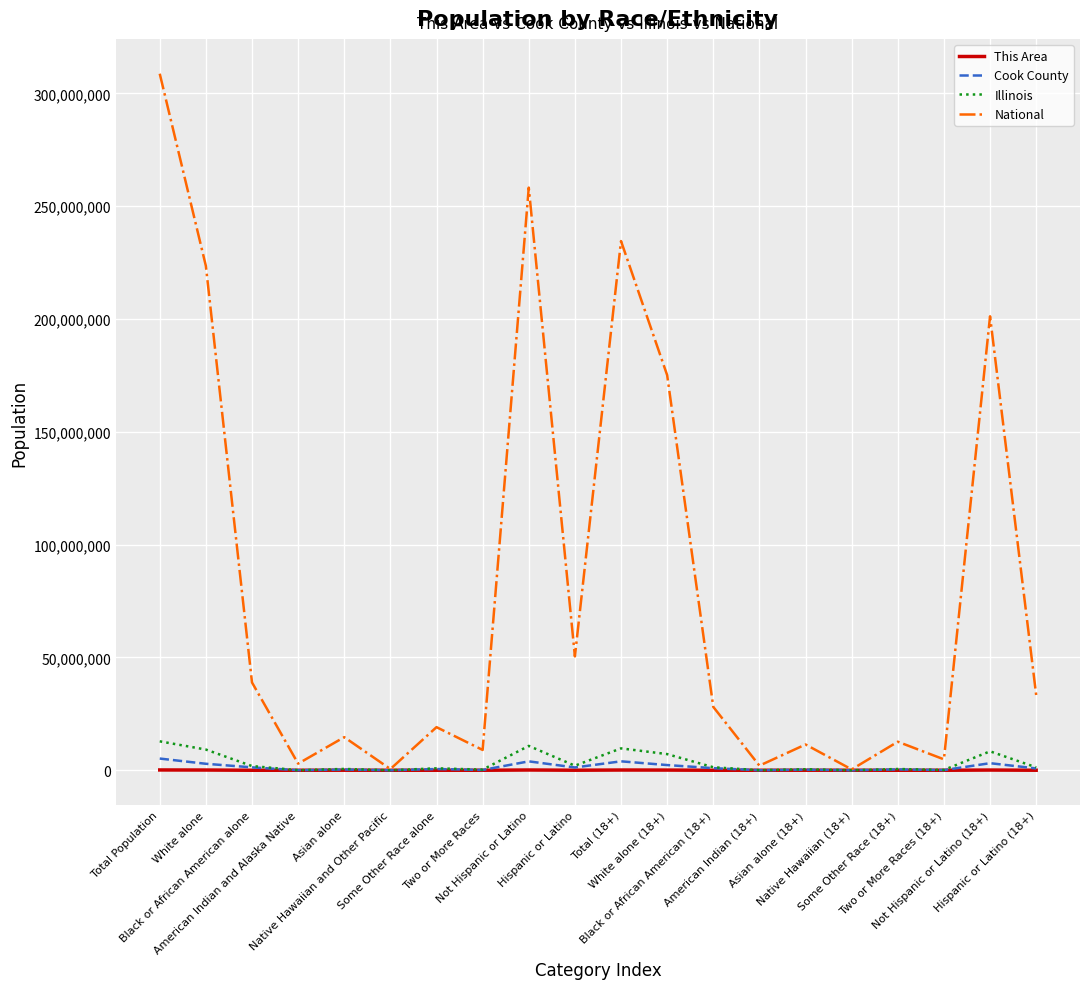

The National series shows 33346703 at Hispanic or Latino (18+). True or false?

True